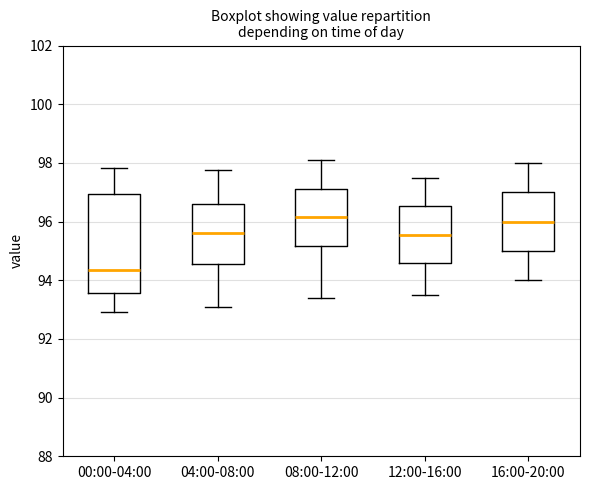

Comparing the boxes themselves (not the whiskers), which one is the tallest?

00:00-04:00